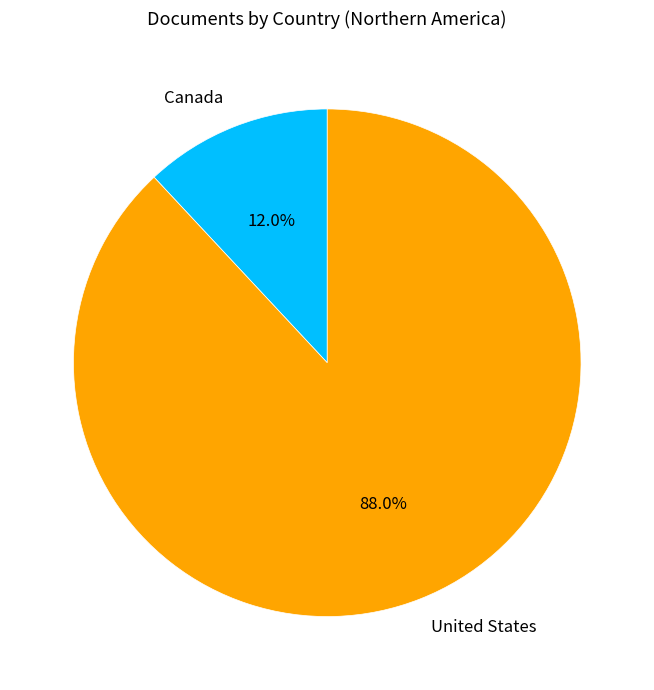

To the nearest percent, what portion does Canada represent?

12%